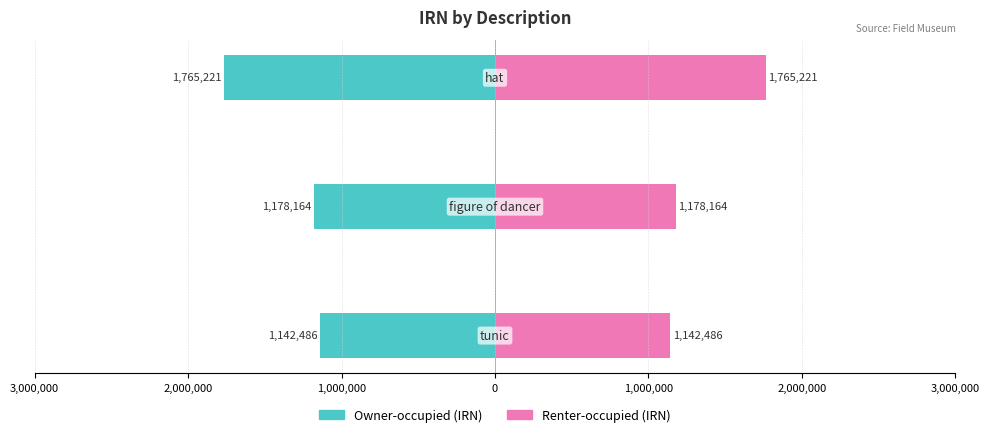

What is the difference between the Owner-occupied (IRN) values at 1,000,000 and 2,000,000?

587057